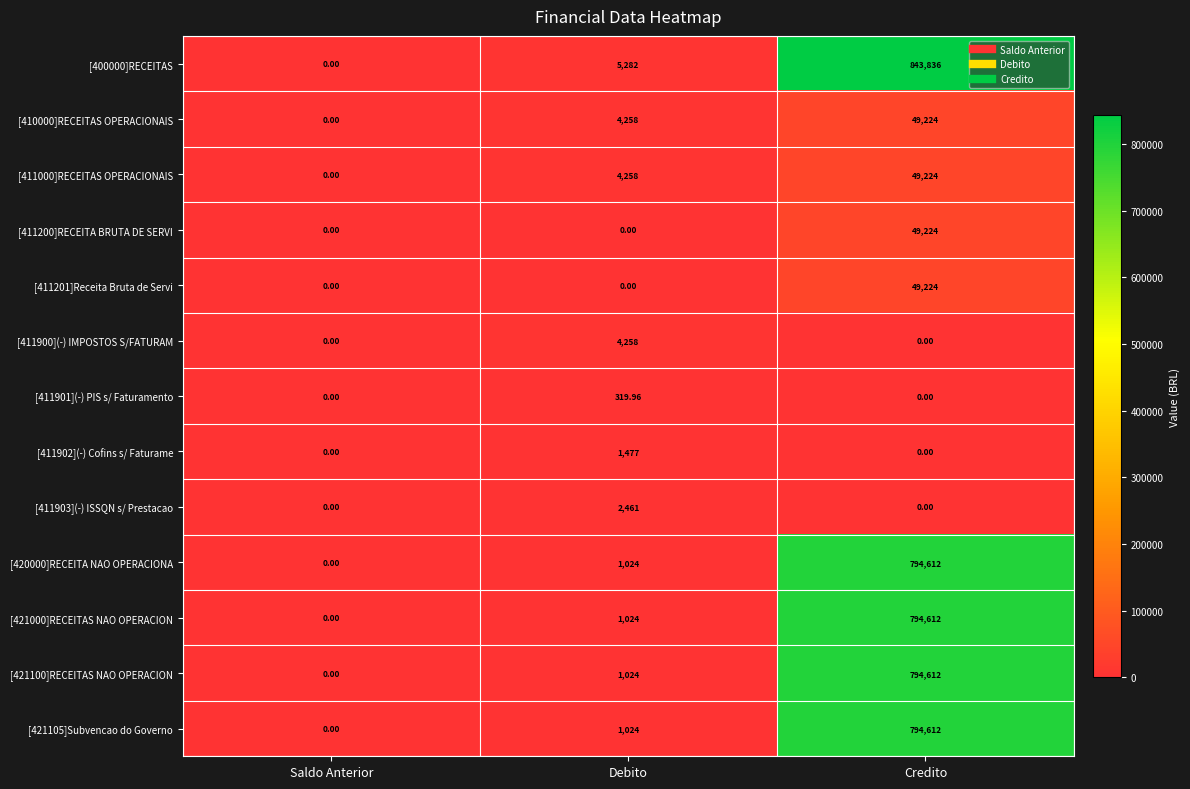

What is the total value across all series at Debito?

26410.0